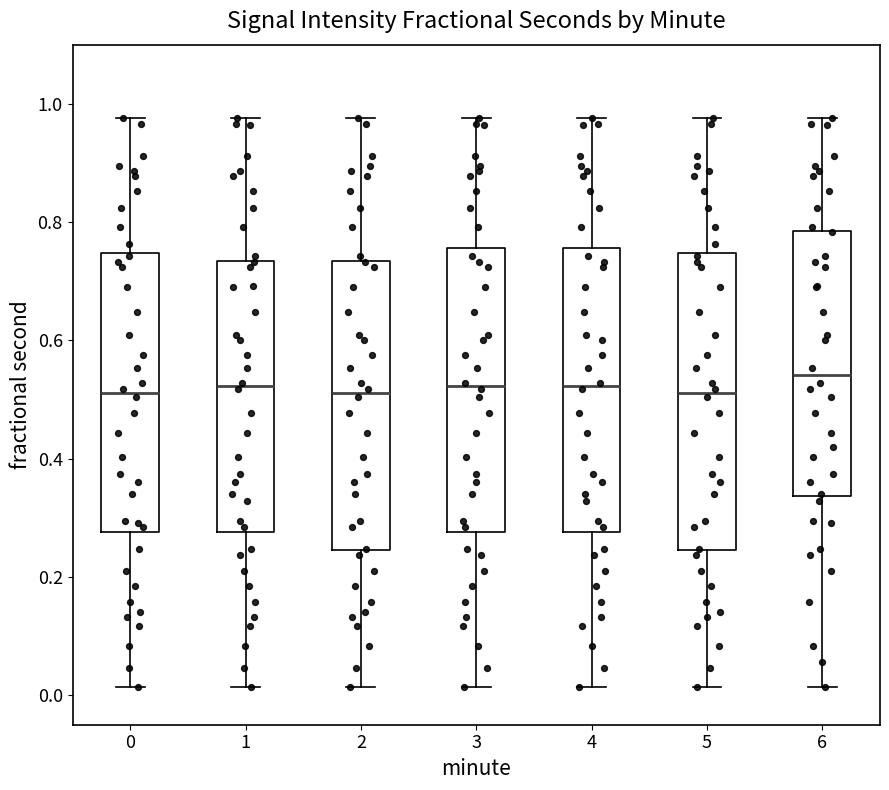

Reading left to right, read every box against the y-axis: the position of its median line, the range the box covers, and the ends of its whiskers. The values are not printed on the chart, so give them approximately, as read against the axis.

0: median 0.52, box 0.28 to 0.74, whiskers 0.02 to 0.98
1: median 0.52, box 0.28 to 0.74, whiskers 0.02 to 0.98
2: median 0.52, box 0.24 to 0.74, whiskers 0.02 to 0.98
3: median 0.52, box 0.28 to 0.76, whiskers 0.02 to 0.98
4: median 0.52, box 0.28 to 0.76, whiskers 0.02 to 0.98
5: median 0.52, box 0.24 to 0.74, whiskers 0.02 to 0.98
6: median 0.54, box 0.34 to 0.78, whiskers 0.02 to 0.98